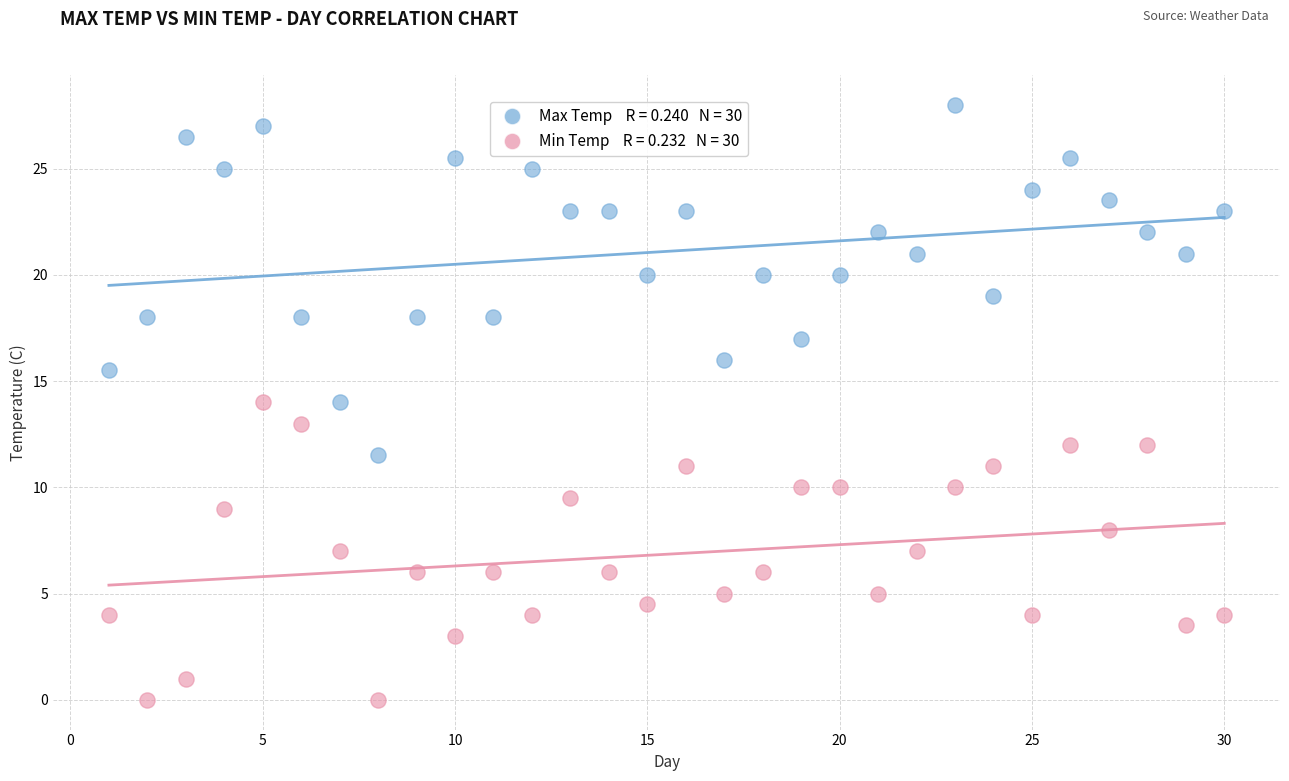

Across all data points, what is the range of Y values (max minus min)?

28.0